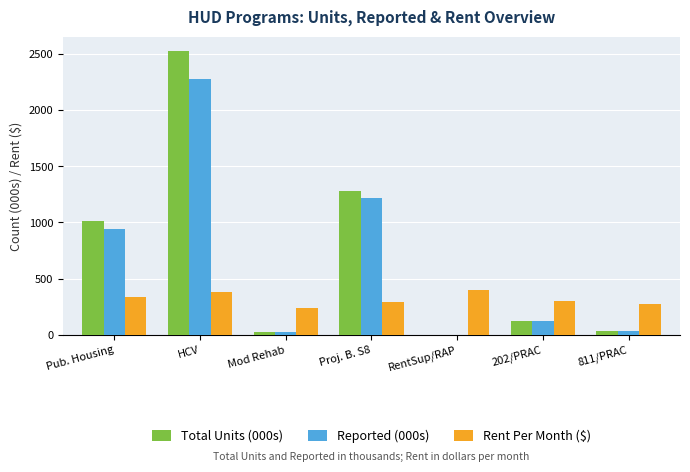

Which series changed the most between HCV and 202/PRAC?

Total Units (000s)